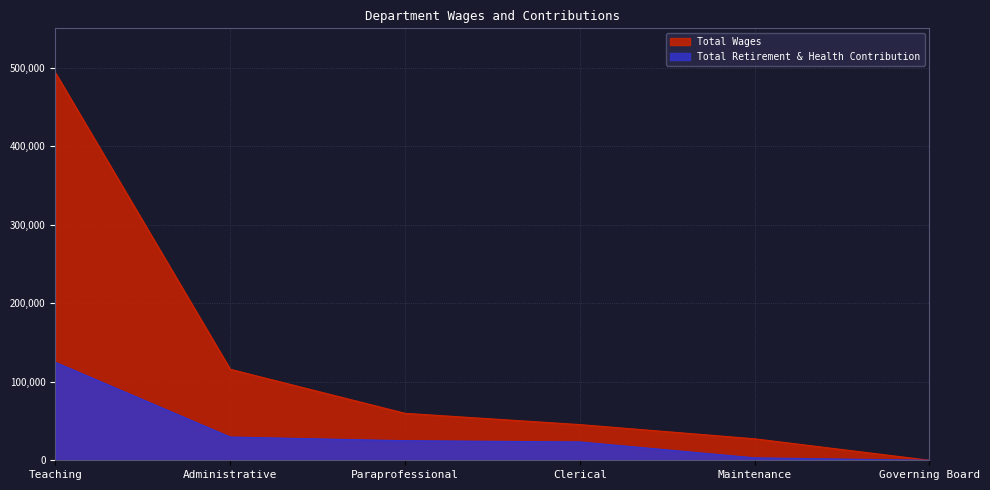

List the labels in order of Total Retirement & Health Contribution value, largest first.

Teaching, Administrative, Paraprofessional, Clerical, Maintenance, Governing Board